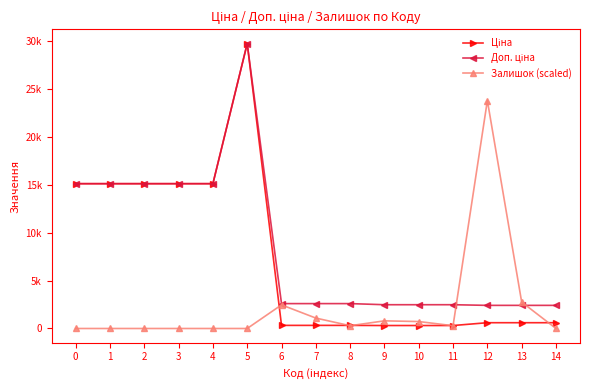

What is the maximum value shown in the chart?

29747.2